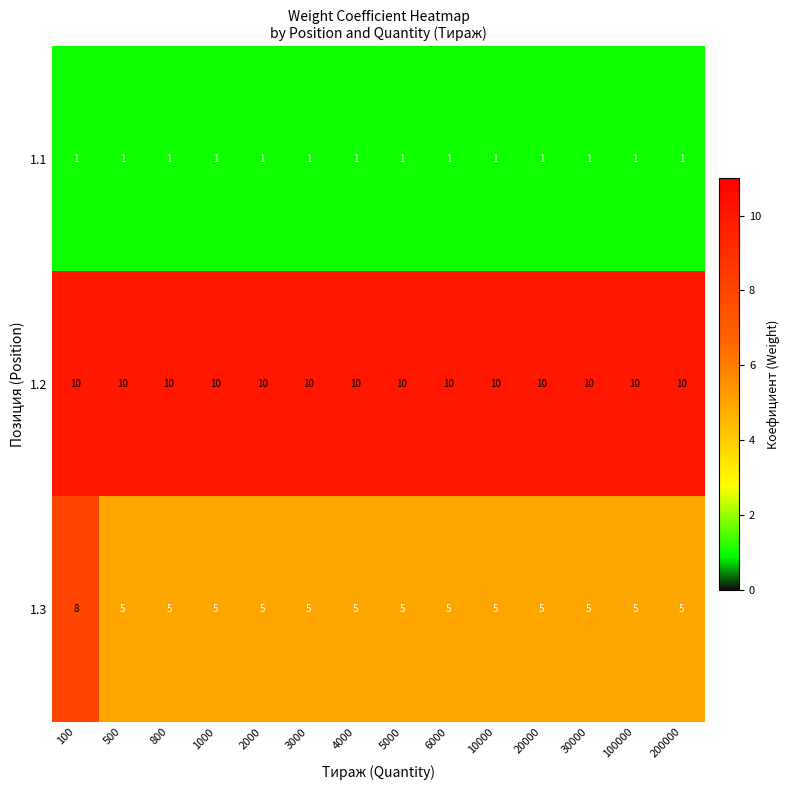

What is the total value across all series at 200000?

16